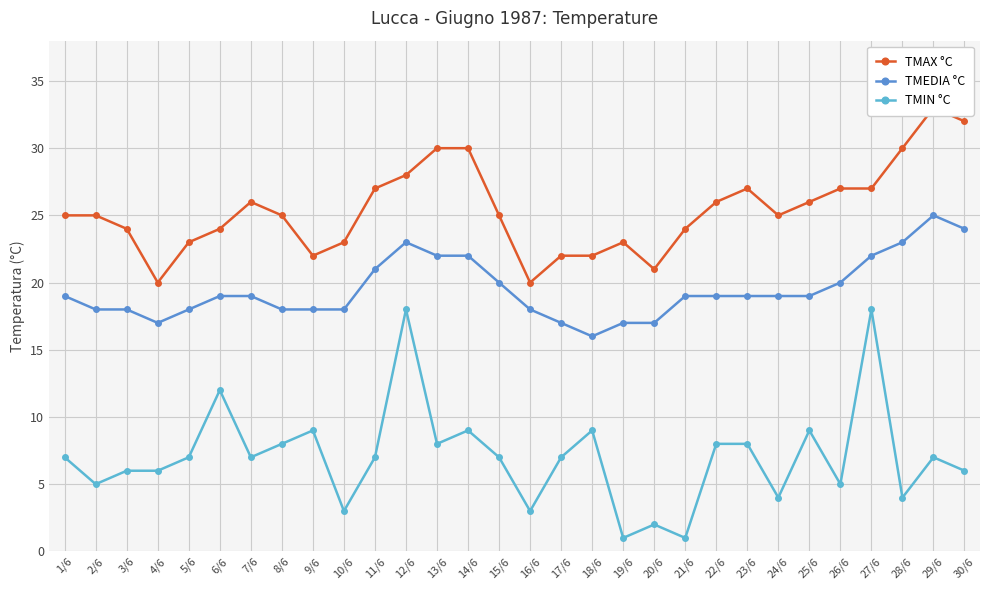

List the series in order of their peak value, lowest first.

TMIN °C, TMEDIA °C, TMAX °C